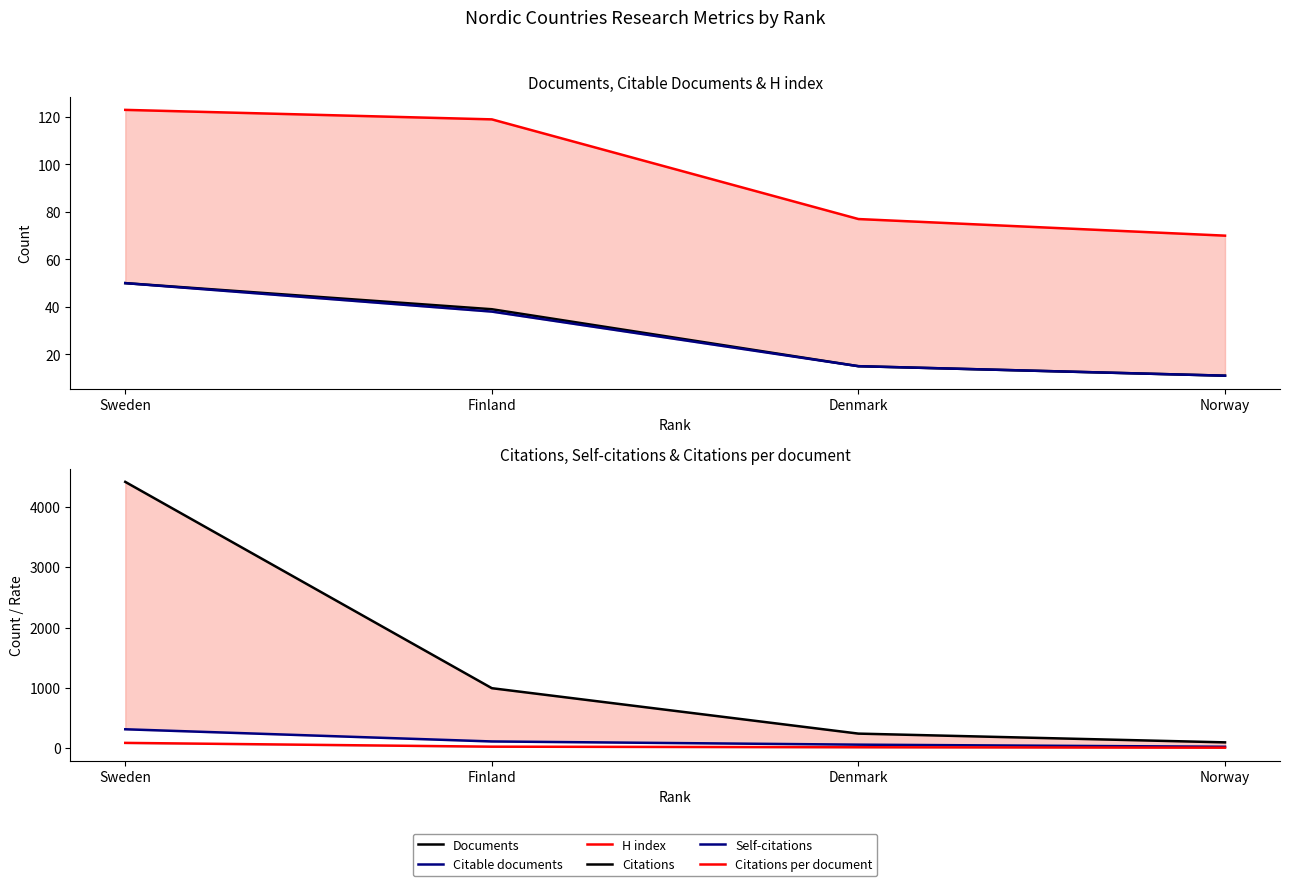

What position from the right is Finland?

3